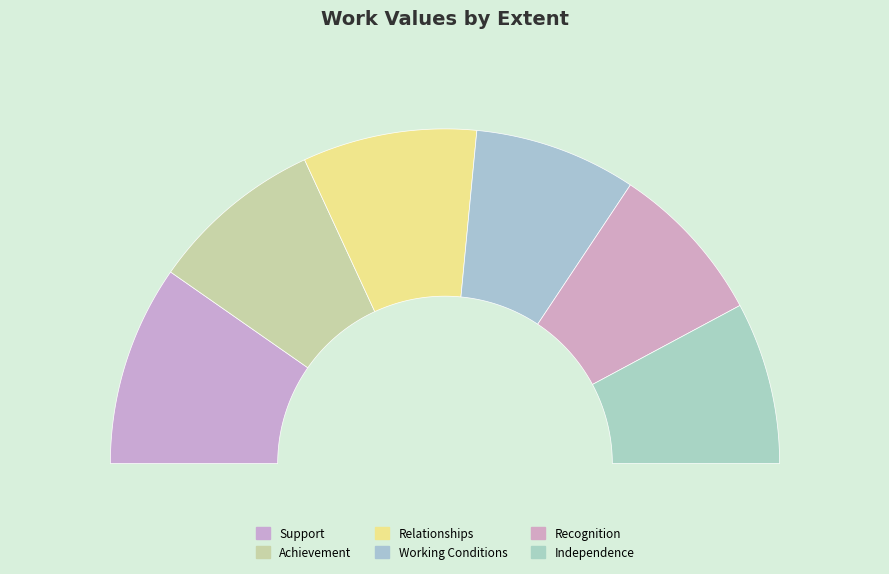

Count the number of slices in the pie.

6